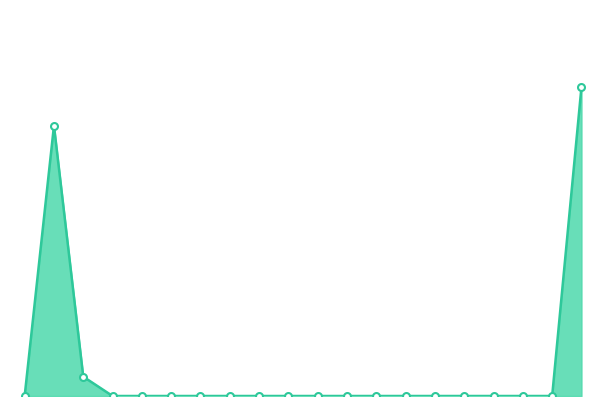

Does the chart have visible grid lines?

No